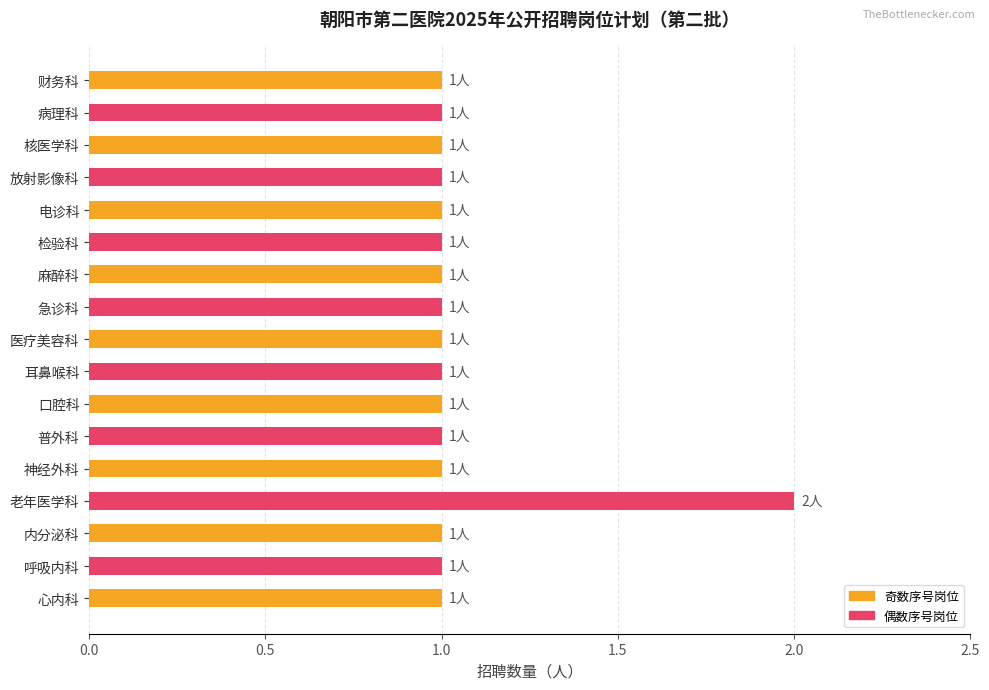

Approximately how many times larger is the value at 急诊科 compared to 老年医学科?

0.5